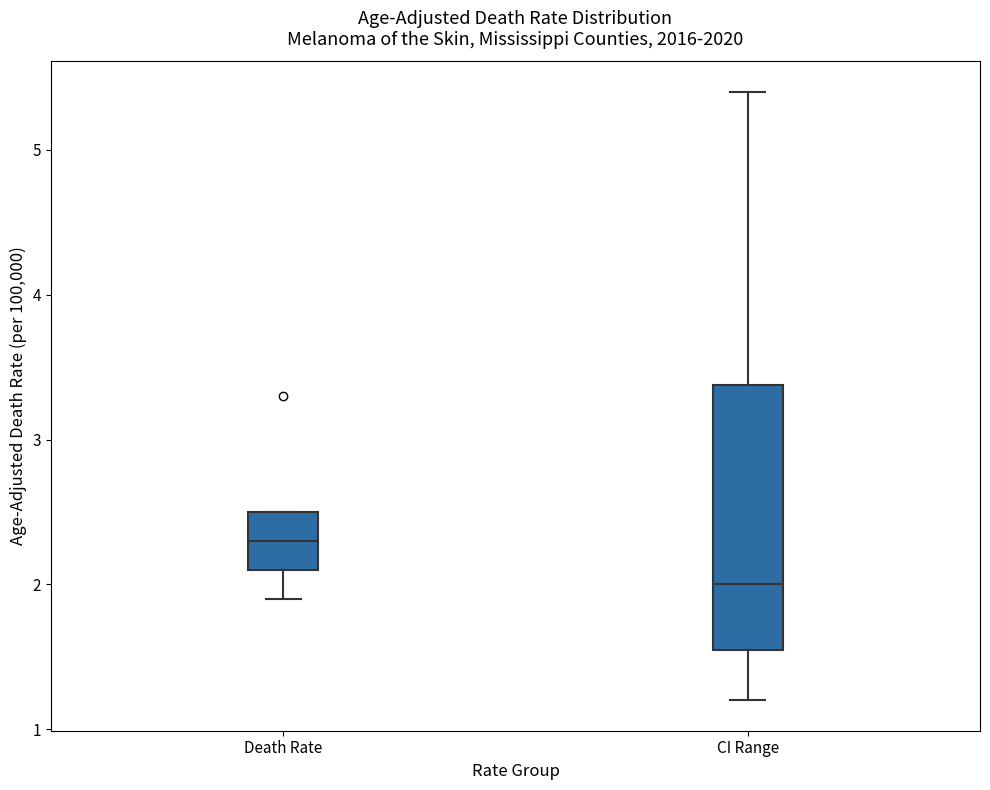

Where does the median line of the box for CI Range sit on the y-axis? The values are not printed on the chart, so give them approximately, as read against the axis.

2.0